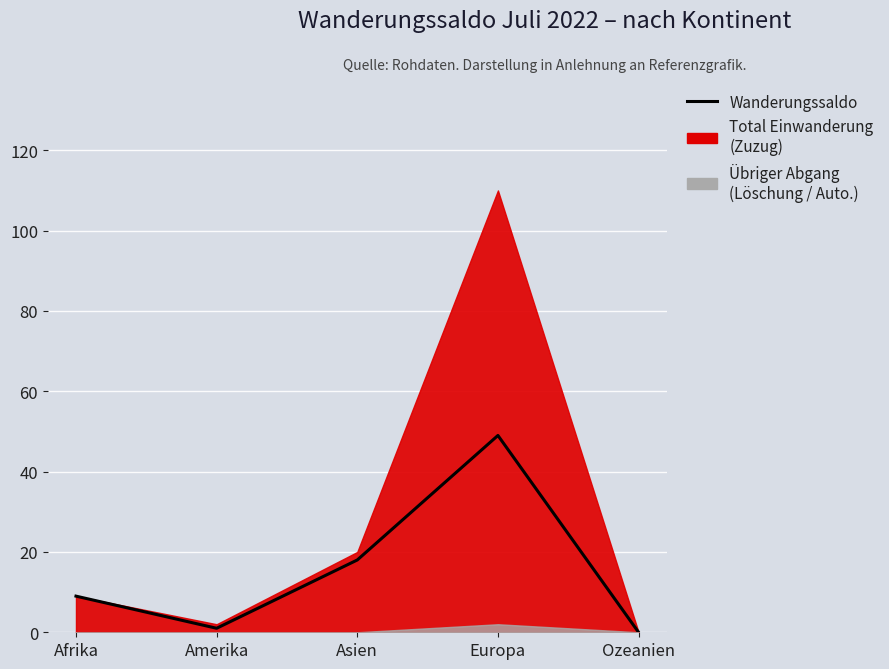

How many interior local peaks (higher than both neighbors) does the data have?

1